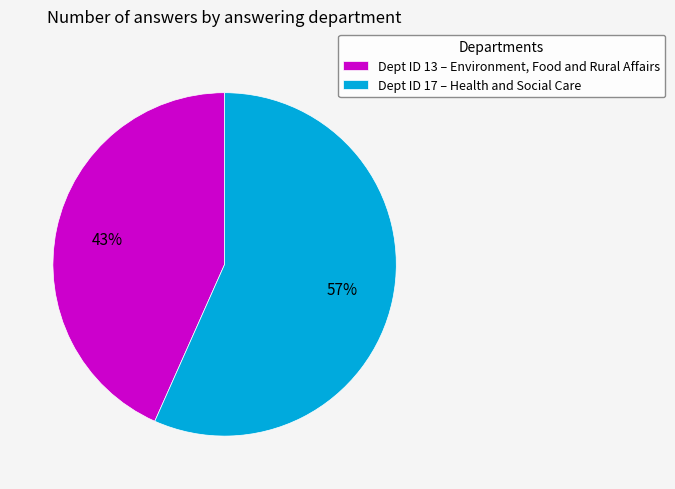

To the nearest percent, what is the average slice percentage?

50%